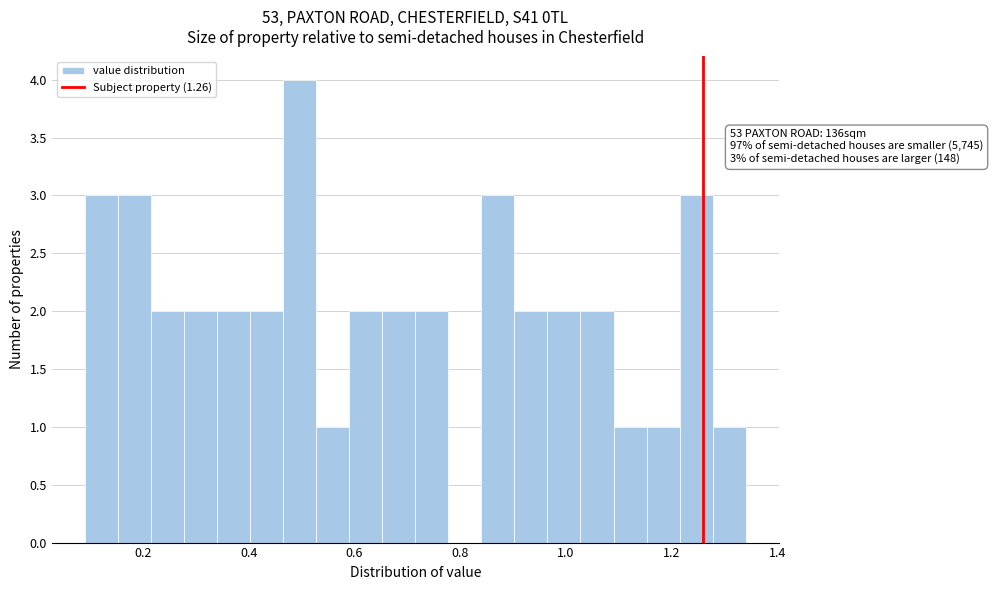

Around what value on the x-axis is the tallest bar? Give the approximate position of its centre, as read against the axis.

0.50